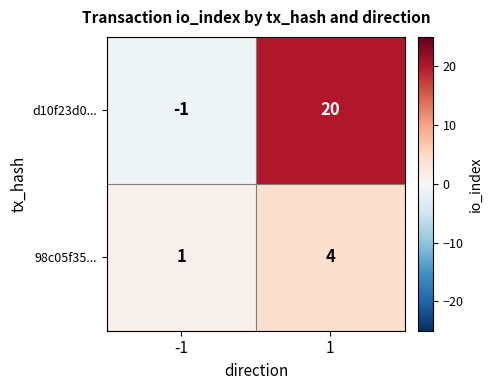

Read the d10f23d0... value at 1.

20